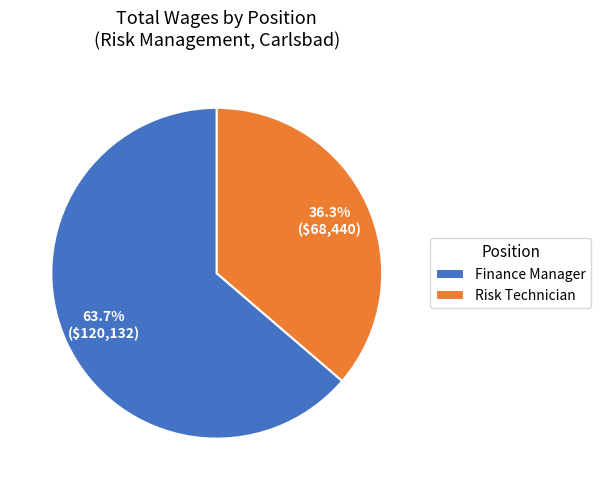

What is the total percentage of Finance Manager and Risk Technician?

100.0%